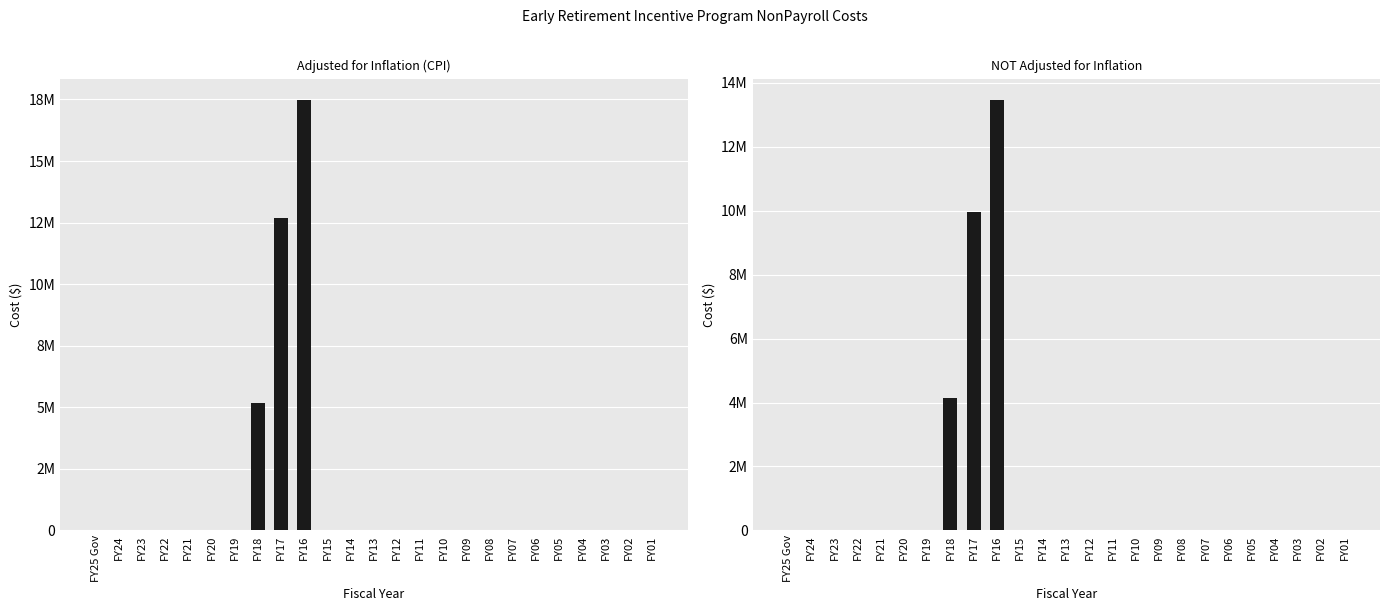

Reading left to right, what are all the values shown in this chart?

adjusted for inflation (cpi): 0	0	0	0	0	0	0	5180146	12691023	17472498	0	0	0	0	0	0	0	0	0	0	0	0	0	0	0
NOT adjusted for inflation: 0	0	0	0	0	0	0	4154074	9954074	13454074	0	0	0	0	0	0	0	0	0	0	0	0	0	0	0